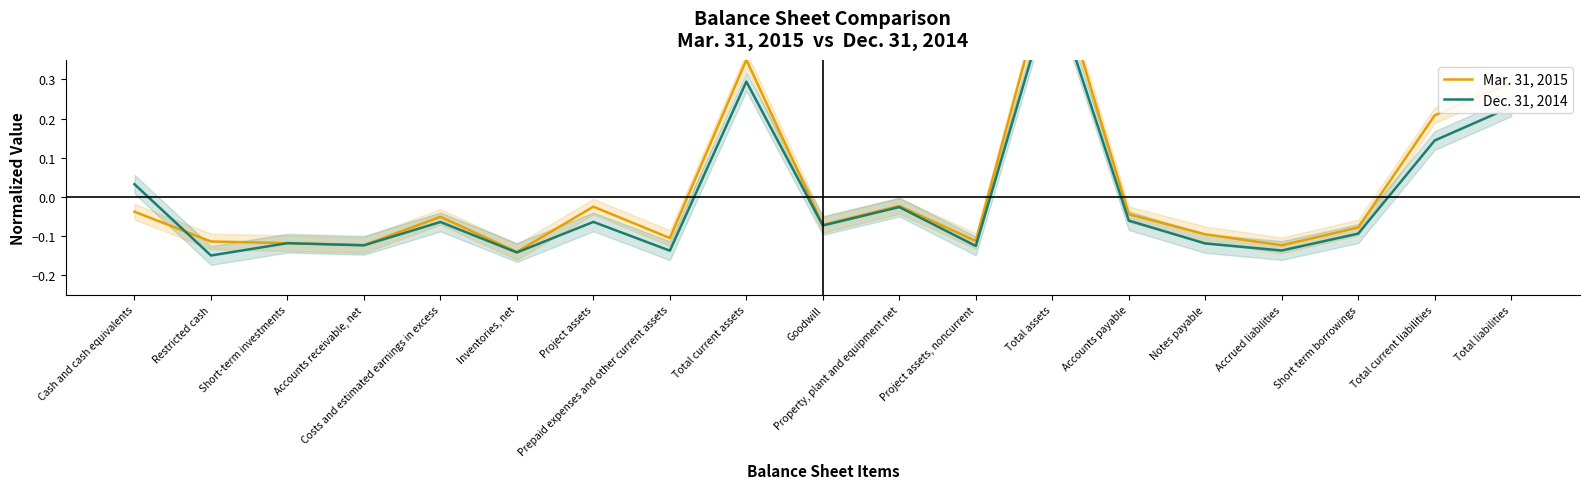

Count the number of categories in the chart.

19